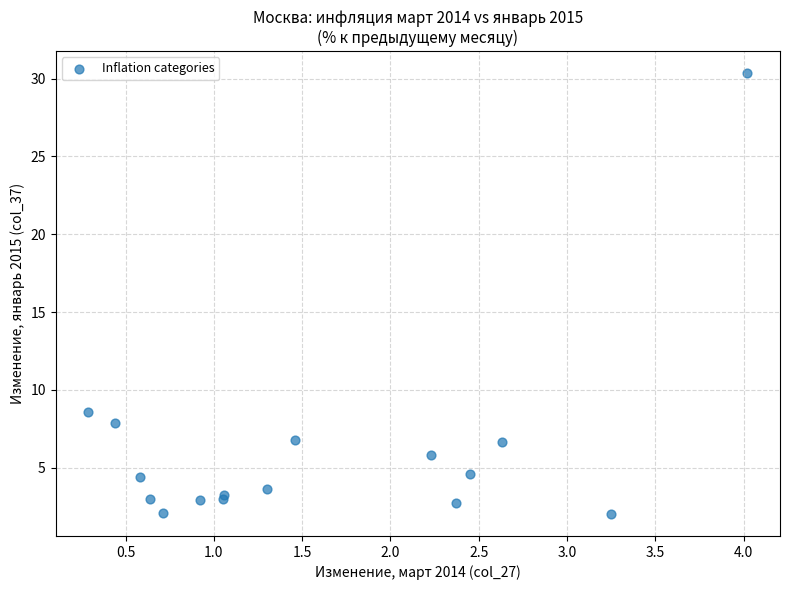

What Y value in the scatter plot is closest to 16?

8.6